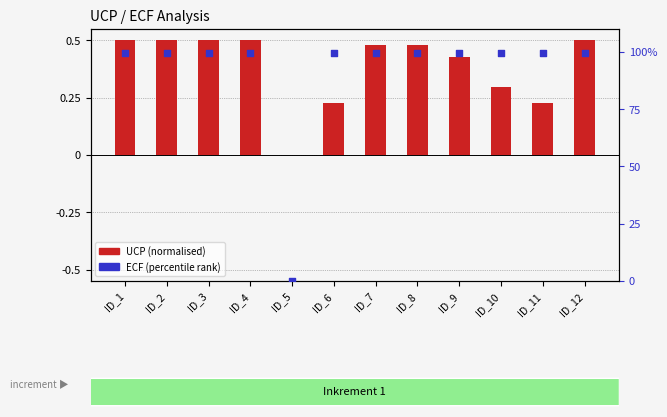

Which series has the largest Y range (max minus min)?

ECF (percentile rank)